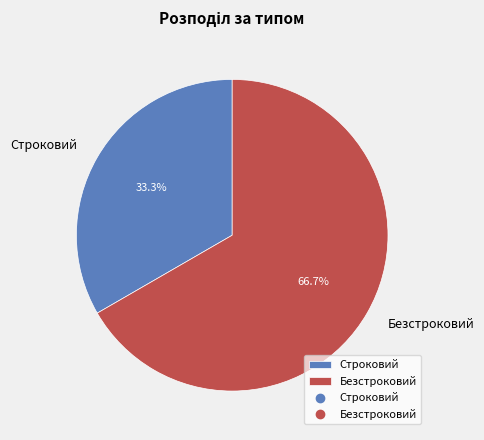

To the nearest percent, what is the average slice percentage?

50%